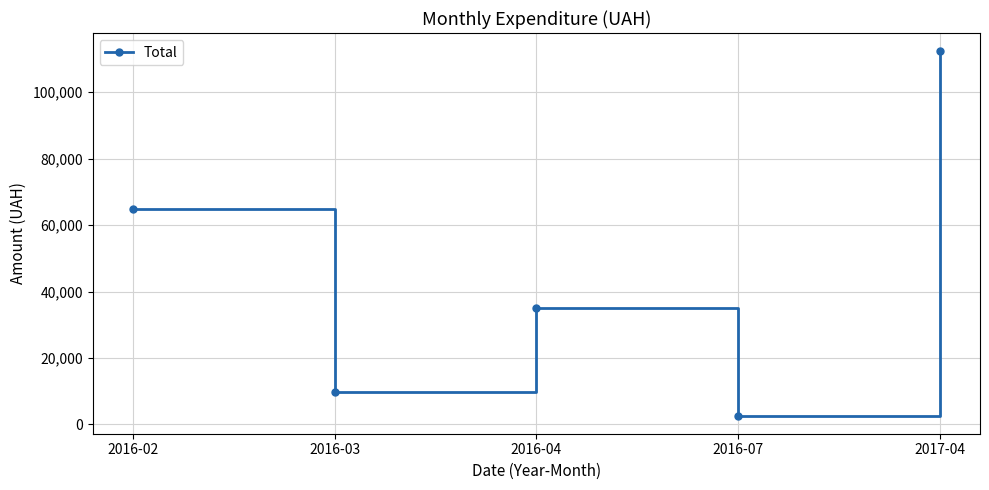

How many series are shown in this chart?

1